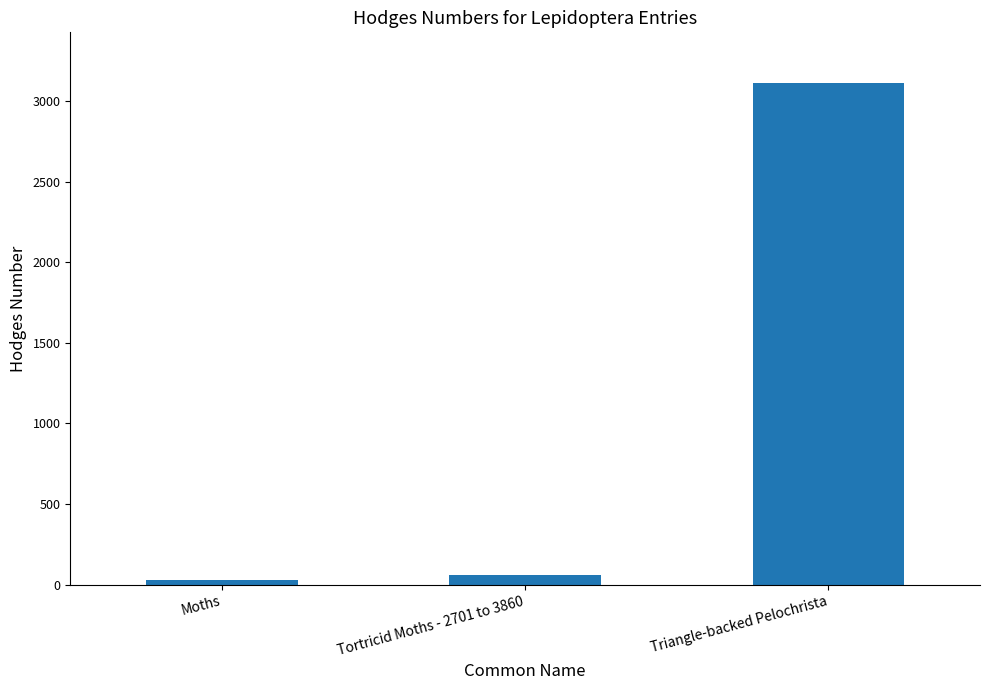

What is the ratio of the value at Triangle-backed Pelochrista to the value at Moths?

107.4